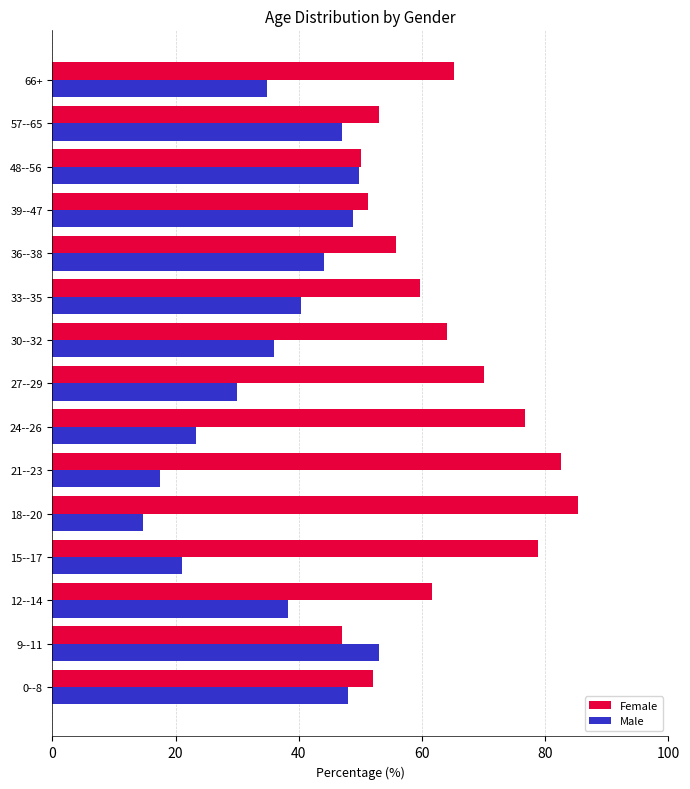

List the series in order of their peak value, lowest first.

Male, Female